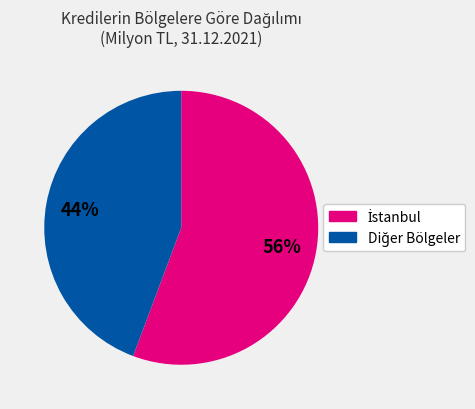

To the nearest percent, what is the average slice percentage?

50%